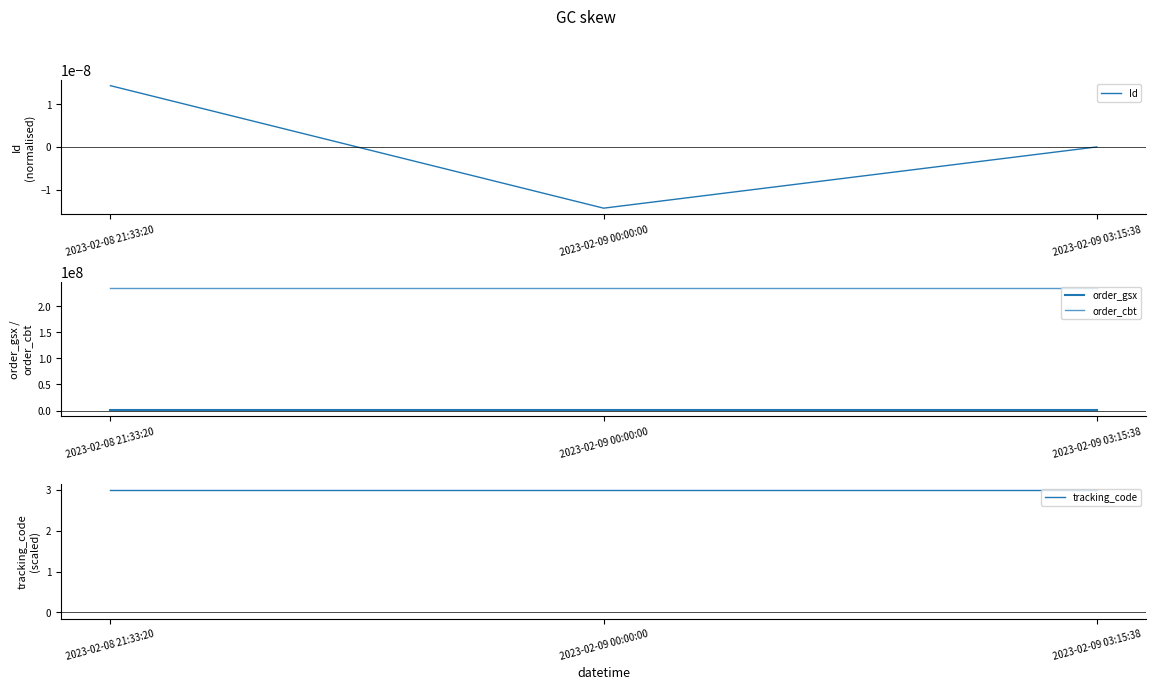

At which category is the sum across all series the highest?

2023-02-08 21:33:20